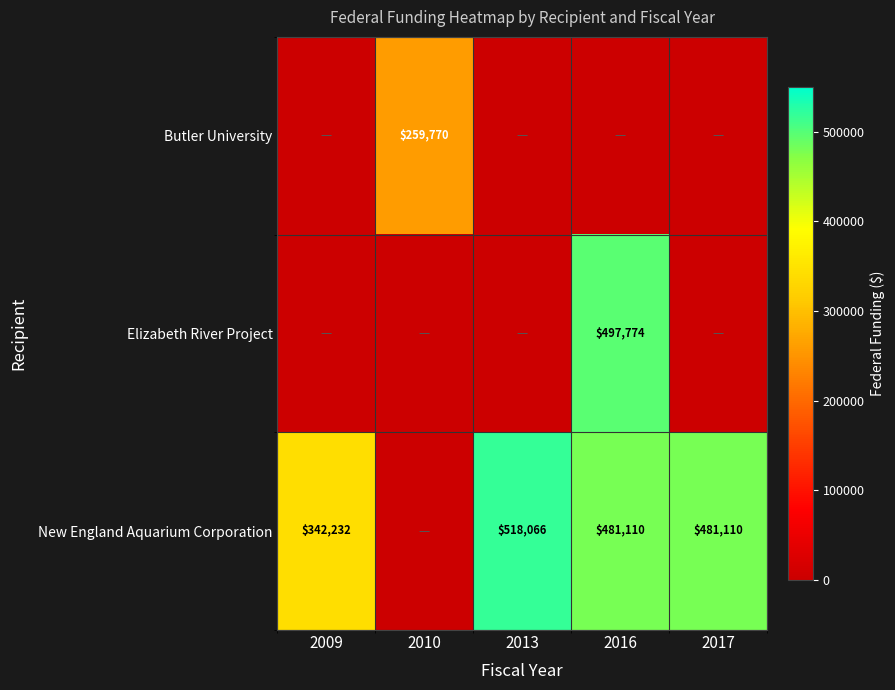

Which label corresponds to the smallest value in the chart?

2009